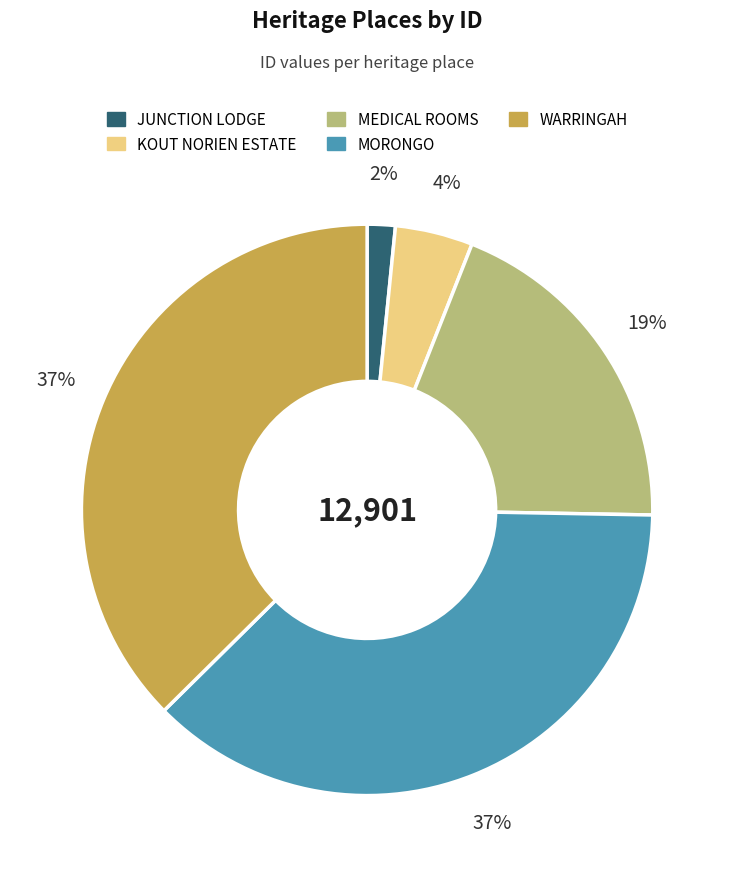

To the nearest percent, what is the difference between the MEDICAL ROOMS and KOUT NORIEN ESTATE slice percentages?

15%